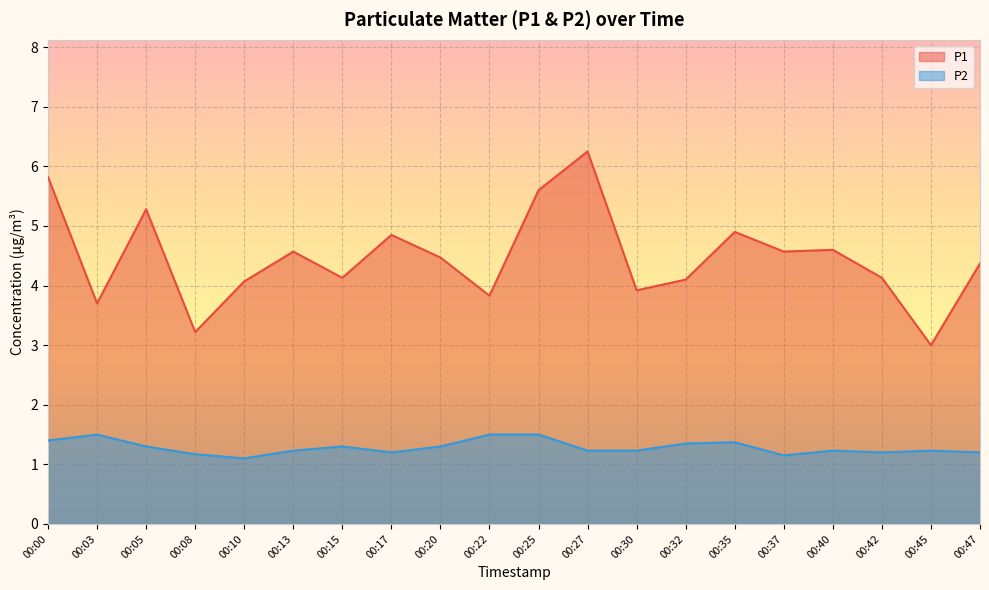

Reading left to right, transcribe all the data shown in this chart.

P1: 5.8	3.7	5.3	3.2	4.1	4.6	4.1	4.8	4.5	3.8	5.6	6.2	3.9	4.1	4.9	4.6	4.6	4.1	3.0	4.4
P2: 1.4	1.5	1.3	1.2	1.1	1.2	1.3	1.2	1.3	1.5	1.5	1.2	1.2	1.4	1.4	1.1	1.2	1.2	1.2	1.2